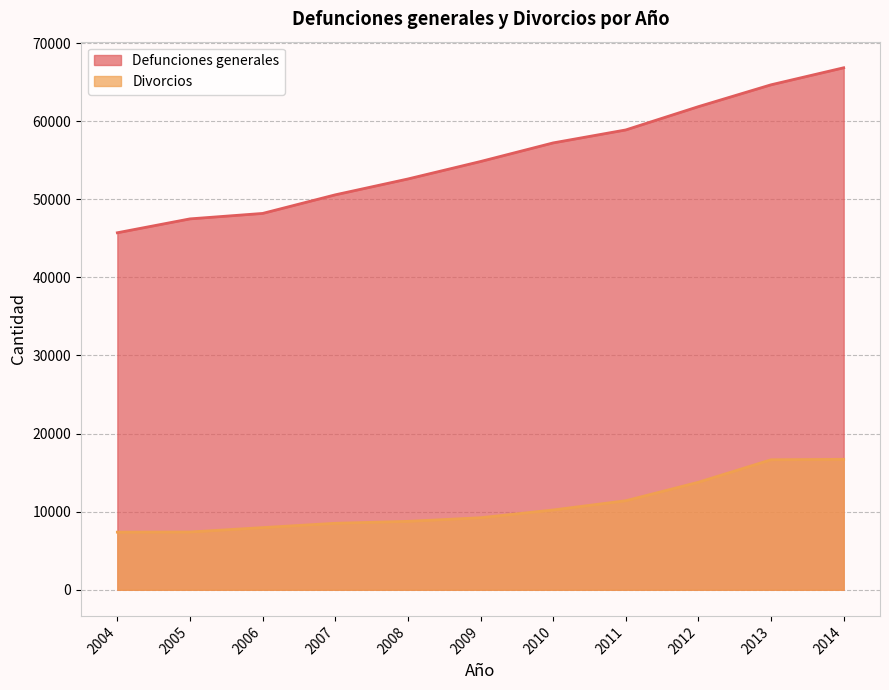

True or false: Defunciones generales and Divorcios cross at least once.

False